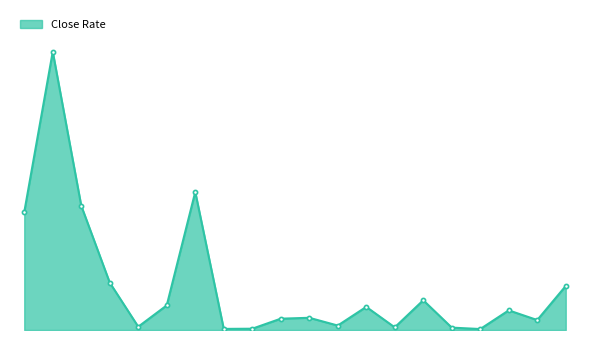

What is the smallest value displayed?

149.4